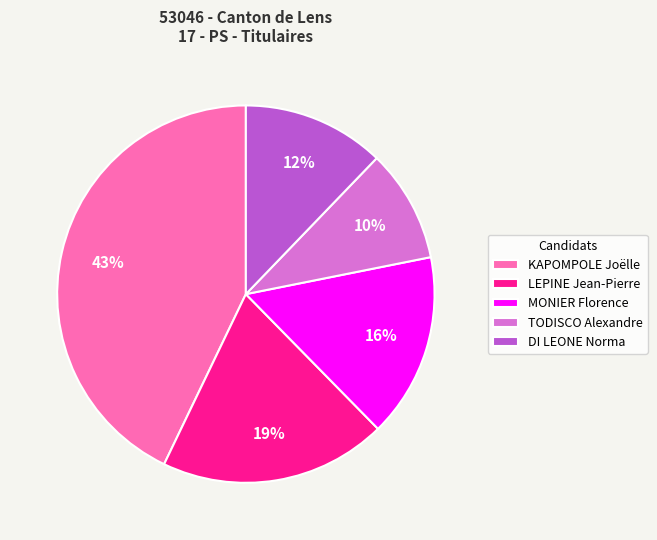

To the nearest percent, what portion does TODISCO Alexandre represent?

10%